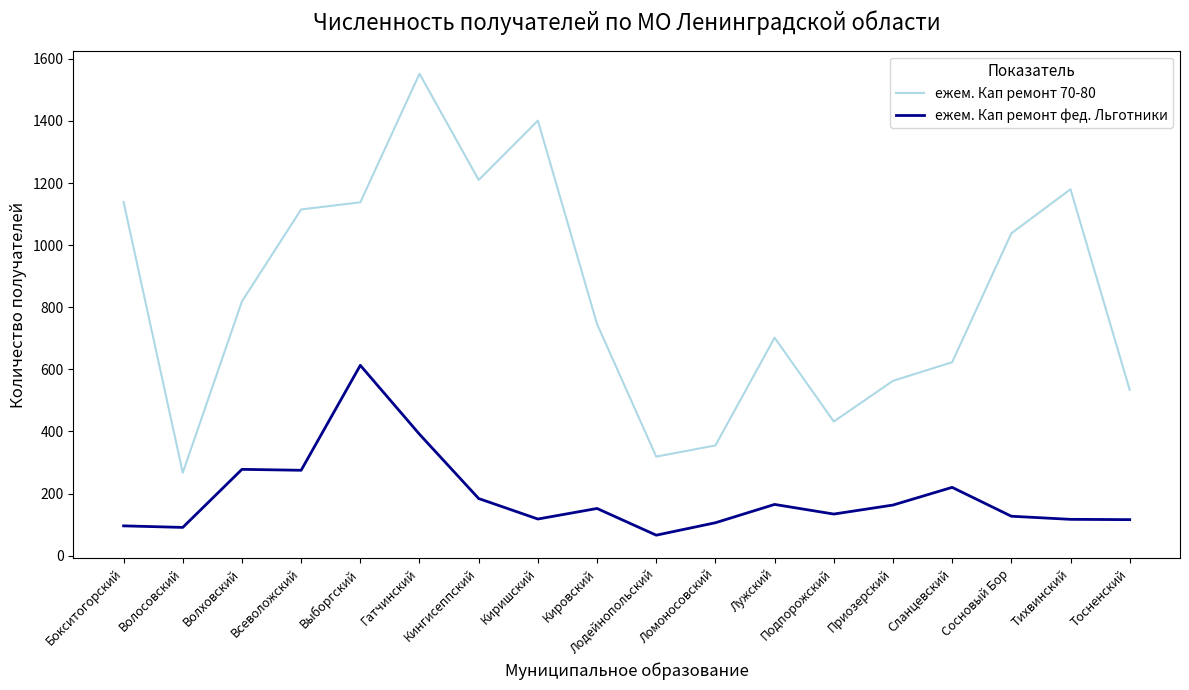

How many values in the ежем. Кап ремонт 70-80 series are below 819?

9